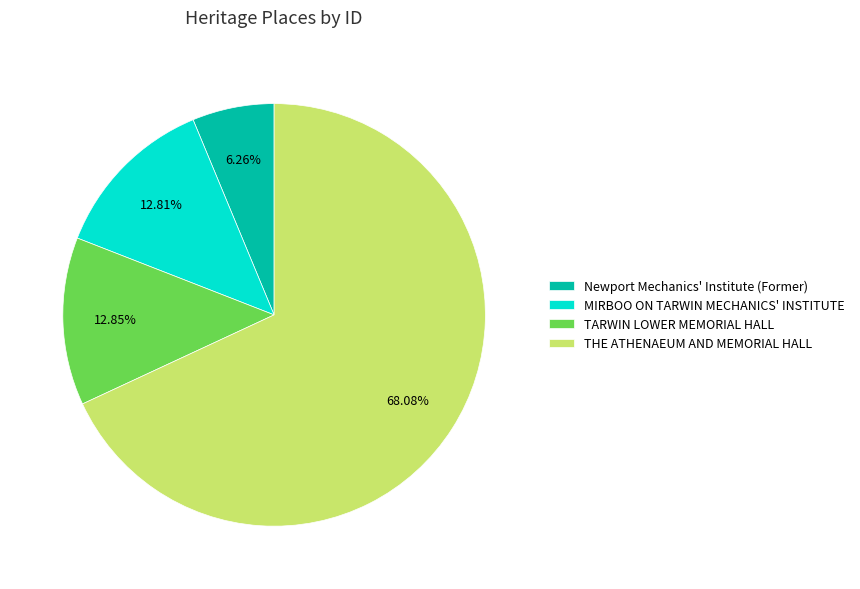

To the nearest percent, what is the combined percentage of Newport Mechanics' Institute (Former) and TARWIN LOWER MEMORIAL HALL?

19%